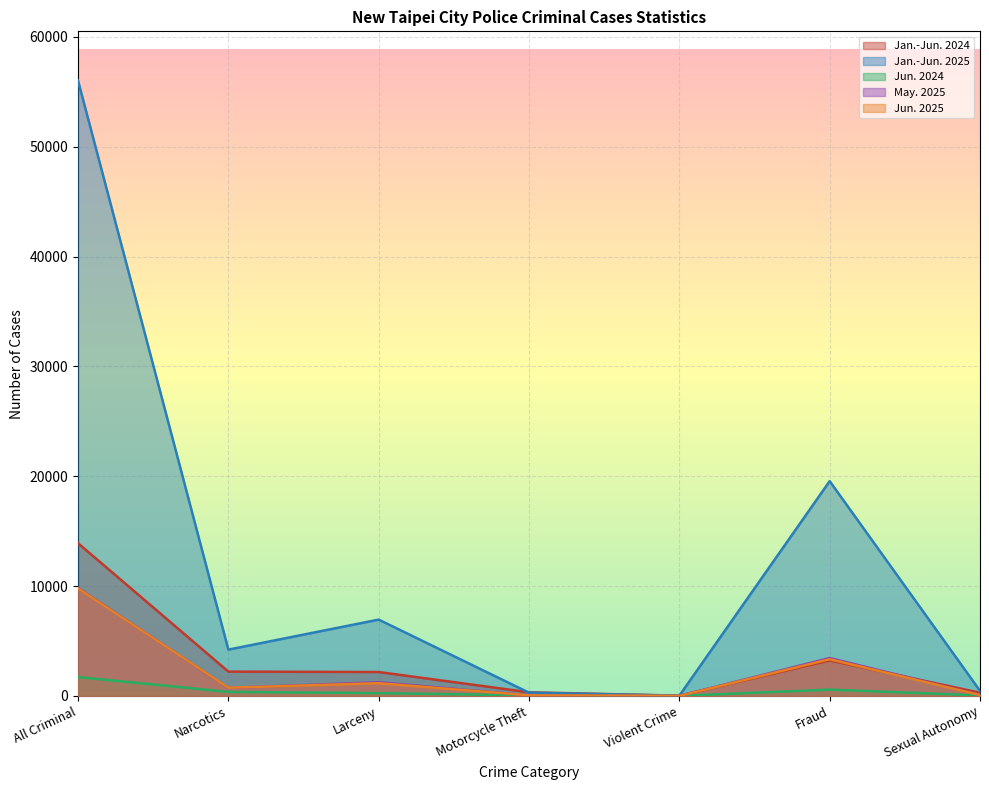

True or false: Jun. 2024 has more than 0 points higher than both neighbors.

True